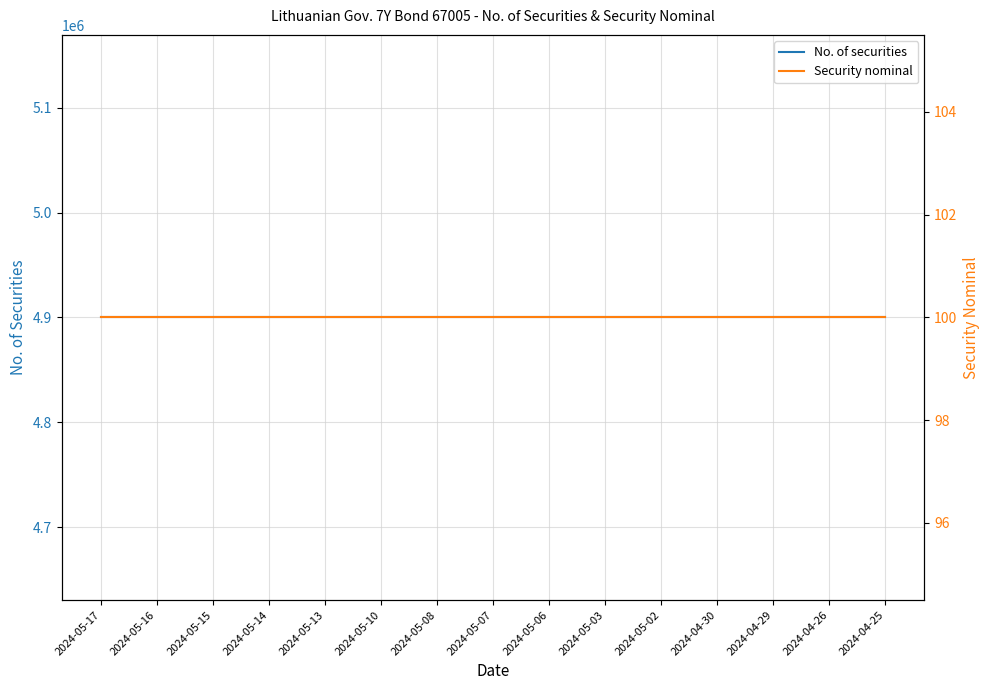

Is it true that No. of securities equals 8593613 at 2024-05-06?

False